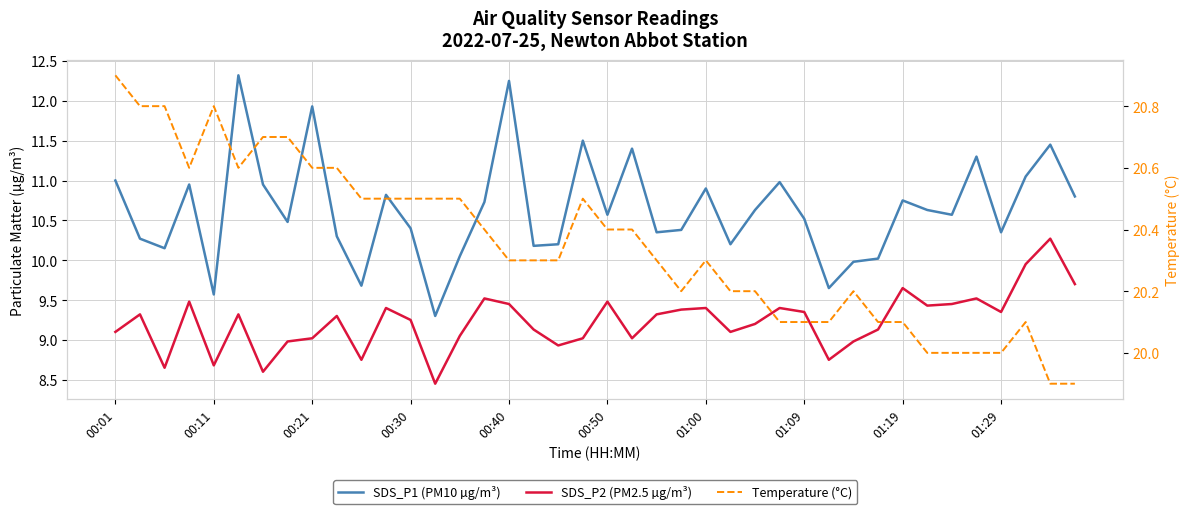

The SDS_P2 (PM2.5 µg/m³) series shows 10.3 at 38. True or false?

True